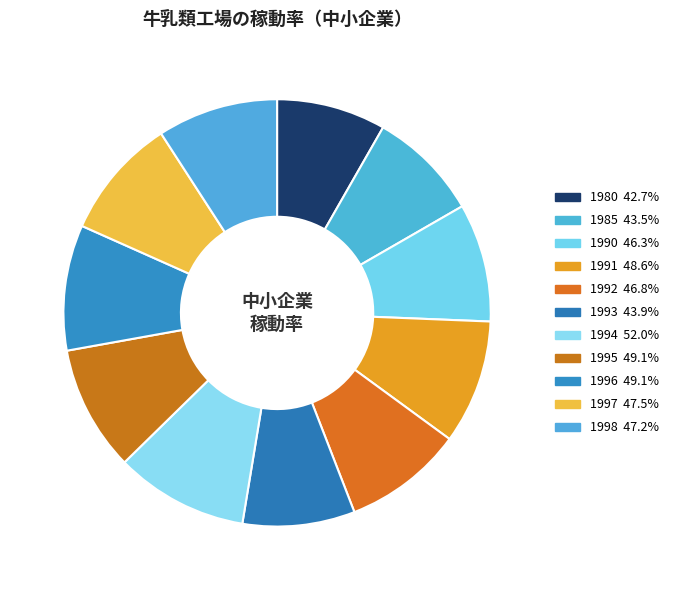

Approximately how many times larger is the value at 1994 compared to 1980?

1.2